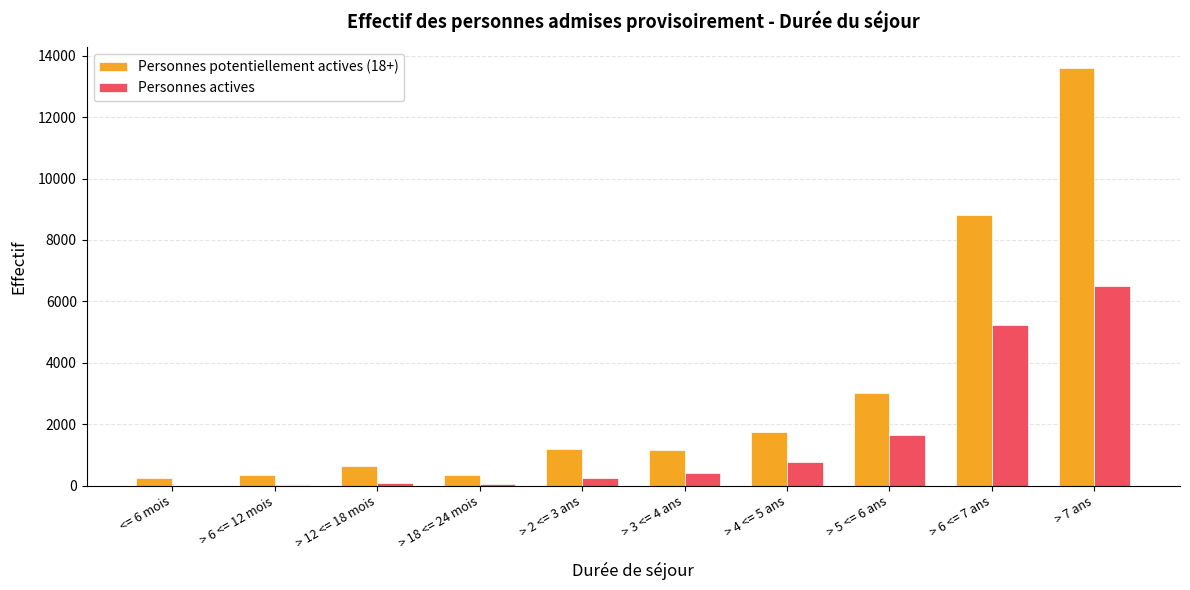

True or false: Personnes actives has a value of 5232 at > 6 <= 7 ans.

True